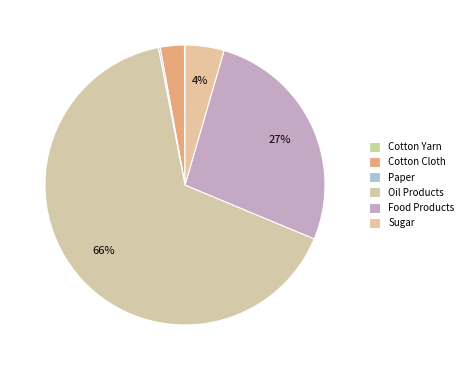

Does Oil Products account for over 50% of the chart?

Yes